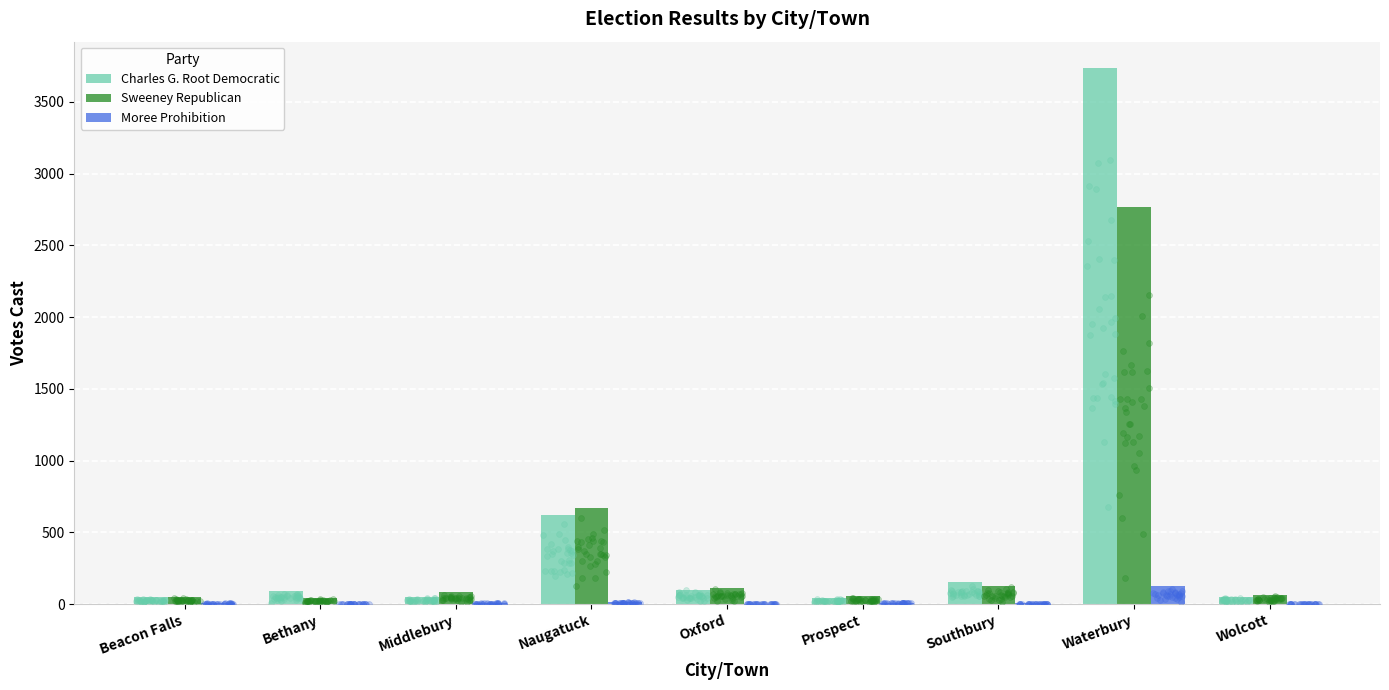

Which series reaches the minimum Y coordinate?

Moree Prohibition